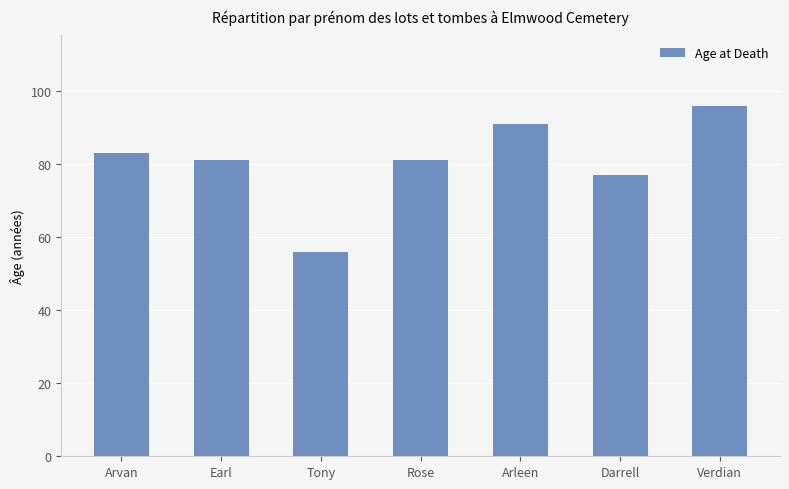

Between Arleen and Earl, which is larger?

Arleen